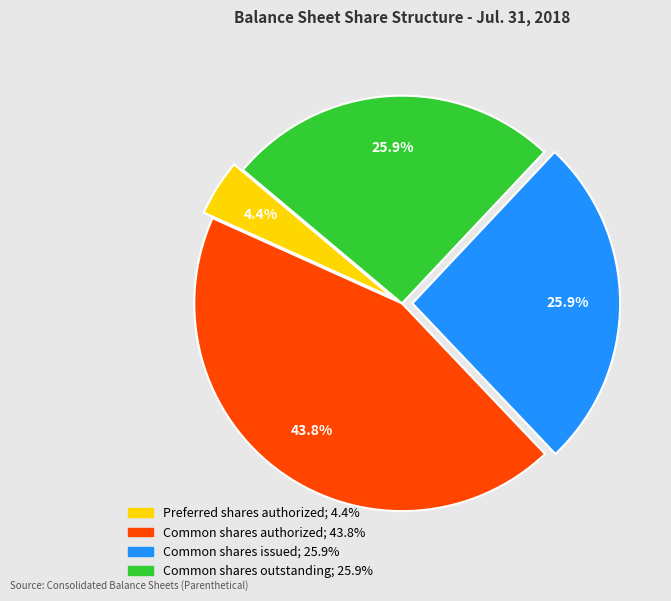

To the nearest percent, what percentage of the pie is Preferred shares authorized?

4%